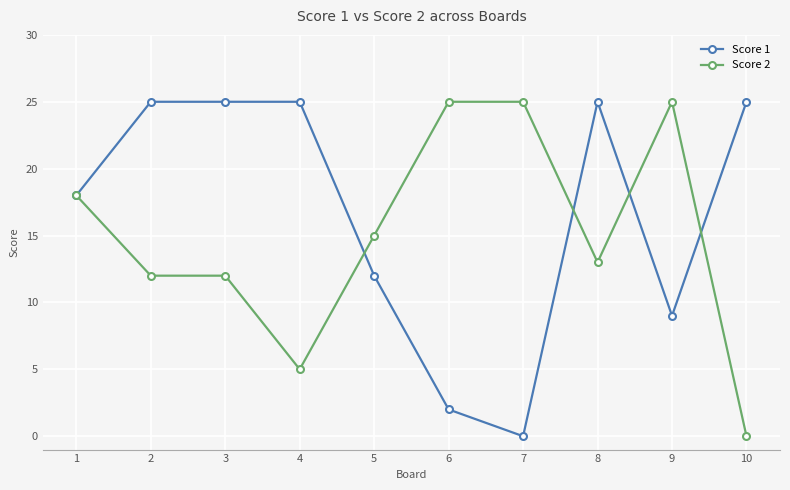

Where is Score 1 nearest to the value 12?

5